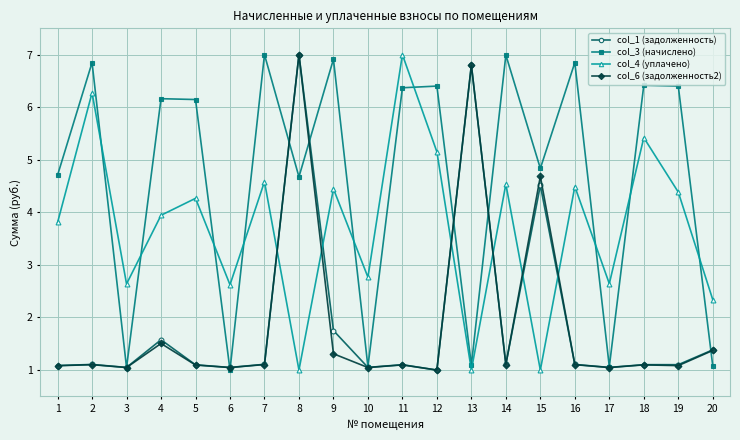

What is the value of the col_6 (задолженность2) point at the 10th from the left?

1.0